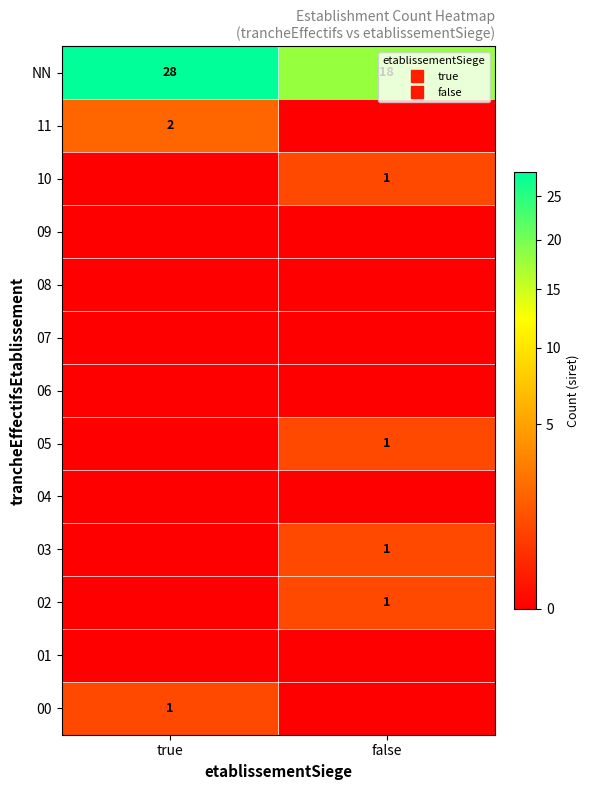

Which label corresponds to the smallest value in the chart?

false